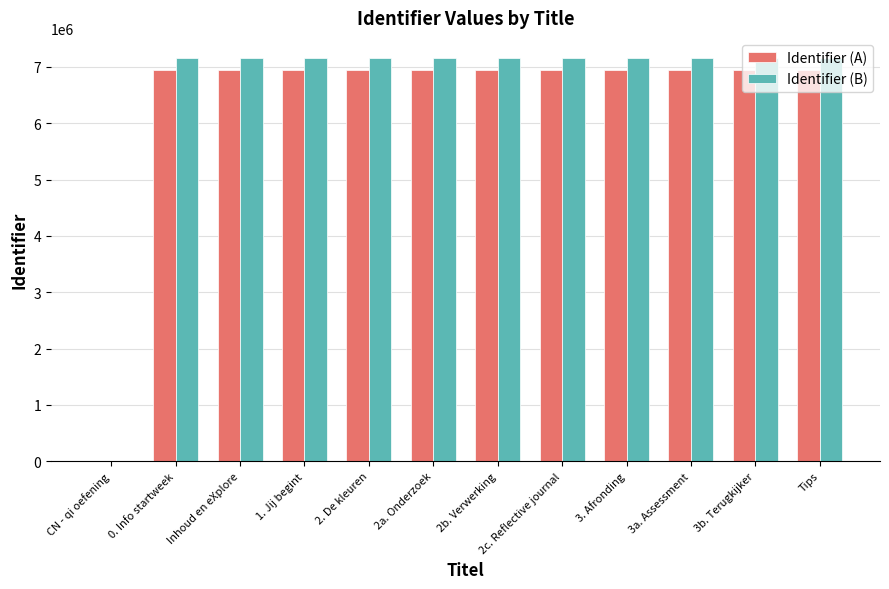

What is the maximum value shown in the chart?

7156408